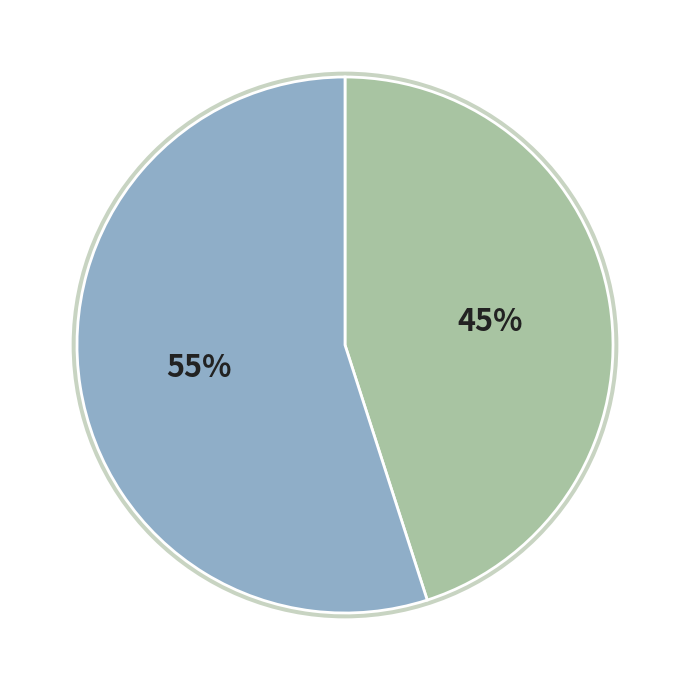

How many slices are in this pie chart?

2